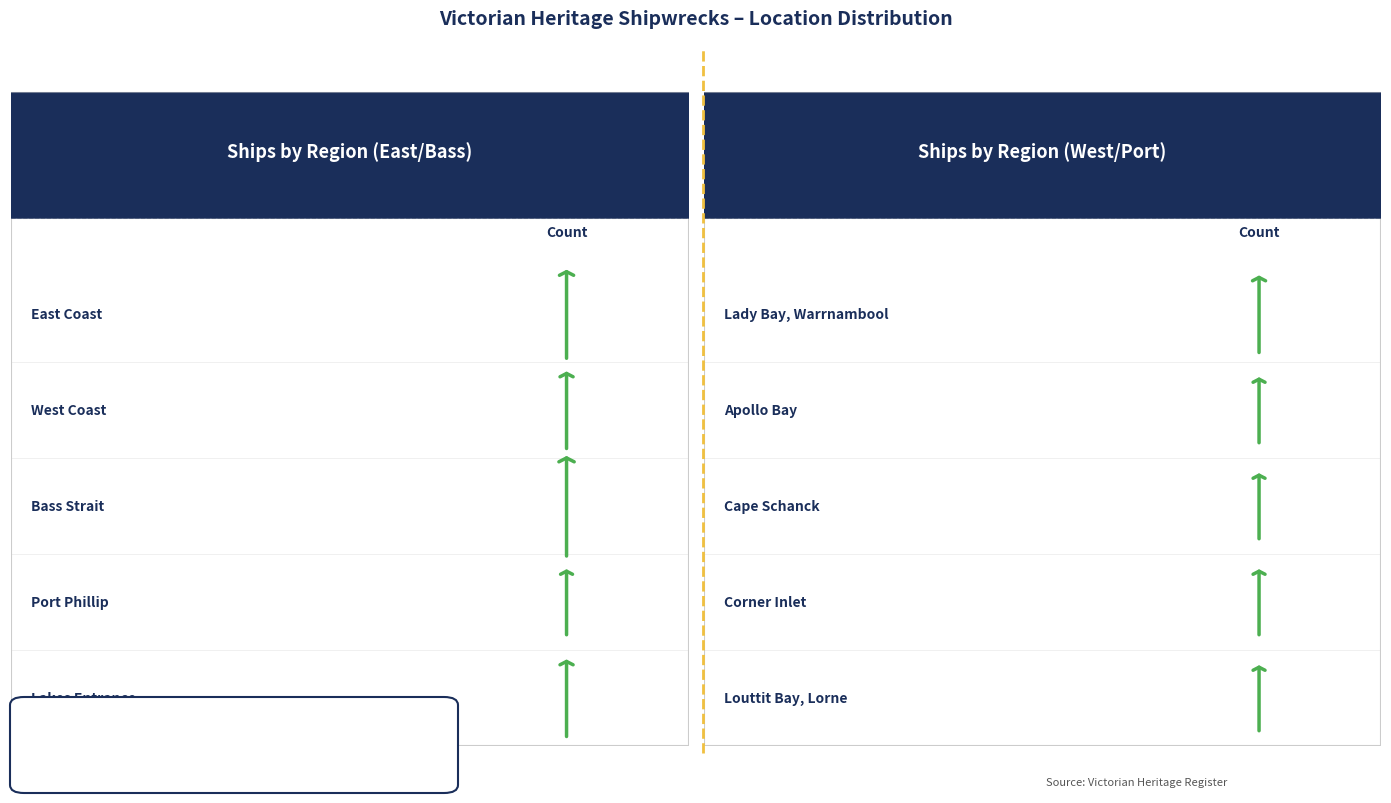

Count the values in the range 2 to 3.

8